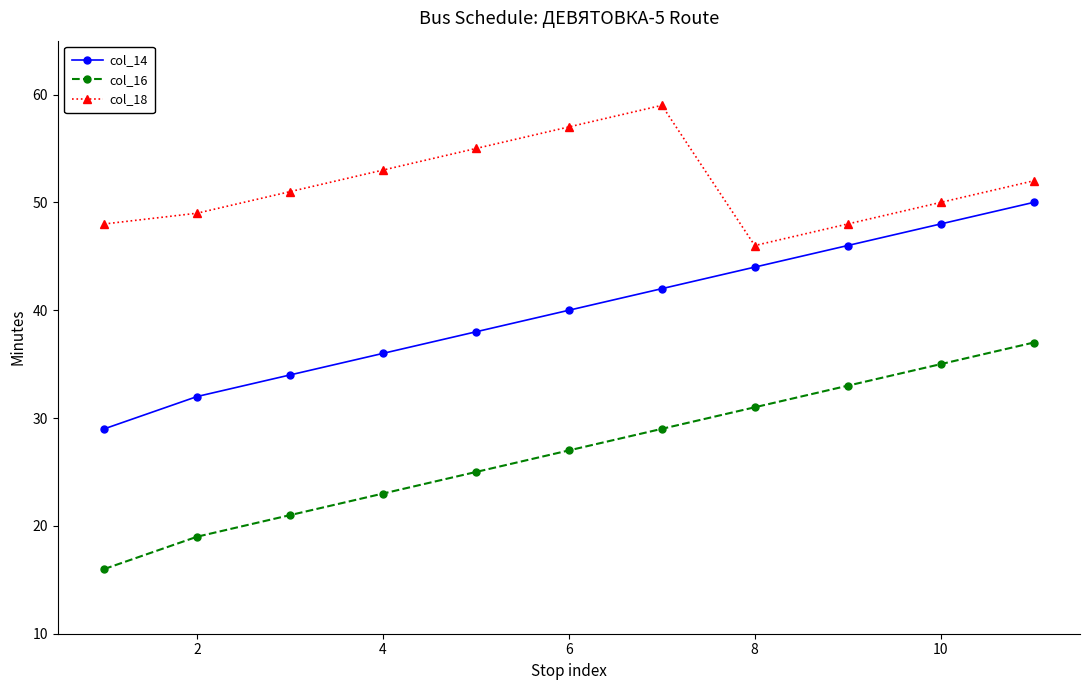

What are all the series names shown in the legend?

col_14, col_16, col_18